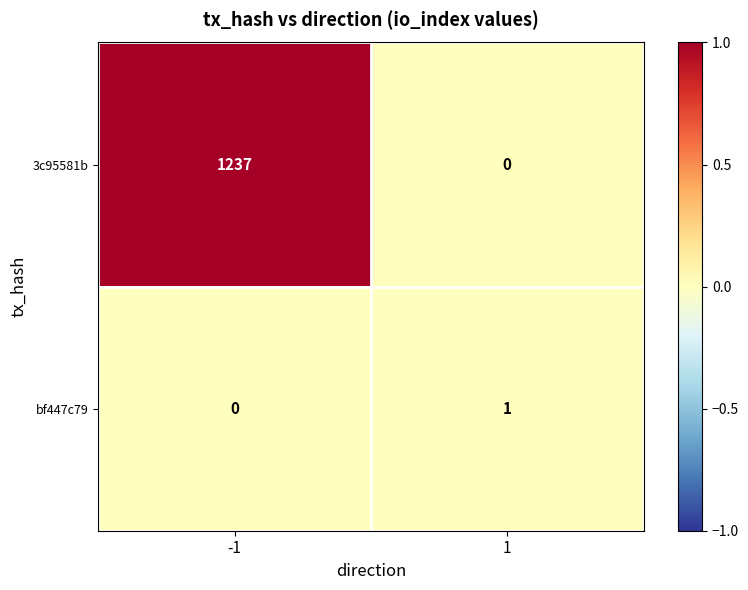

Which series has the largest range (max minus min)?

3c95581b